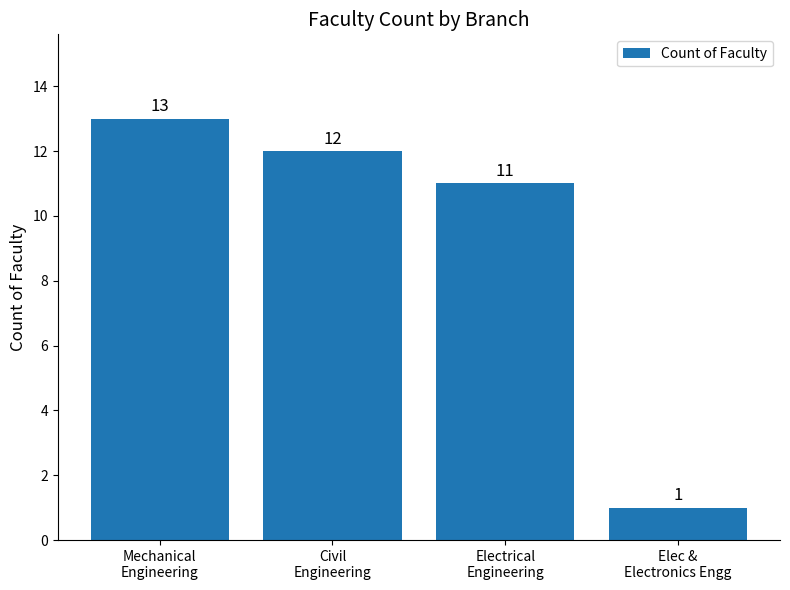

What is the value of the 1st bar from the left?

13